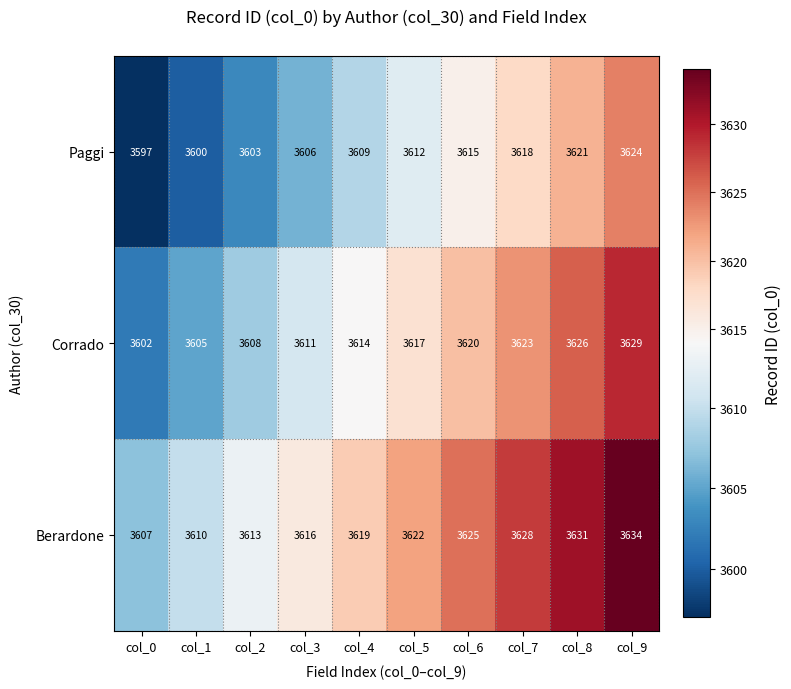

What is the difference between the highest and lowest values at col_2?

10